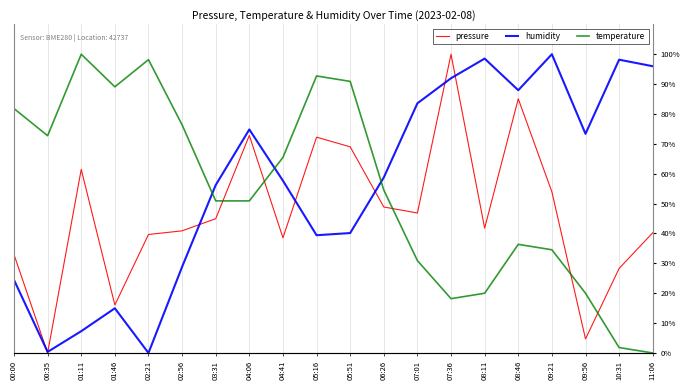

At 08:11, list the series in order from largest to smallest.

humidity, pressure, temperature